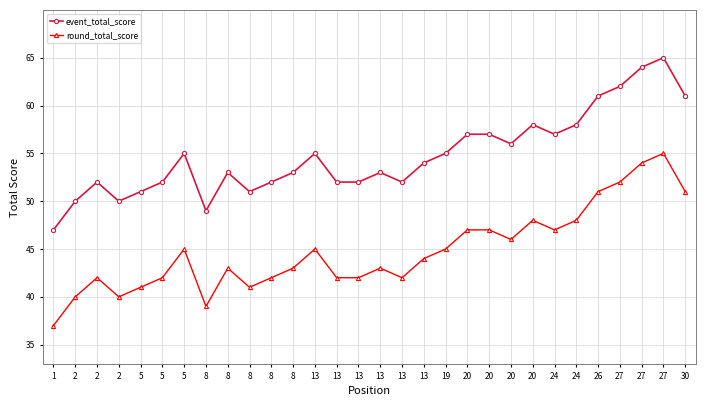

In event_total_score, how many points are higher than both neighbors (excluding endpoints)?

7